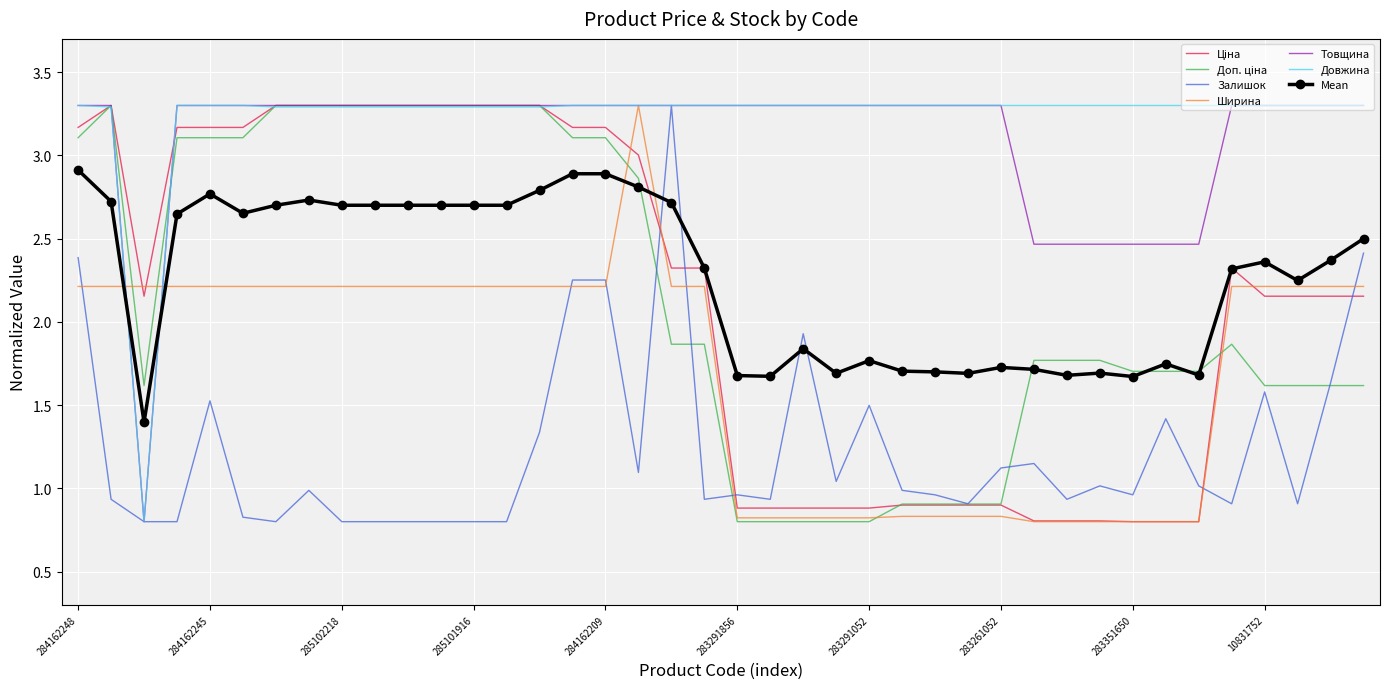

What is the highest value of the Залишок series?

3.3